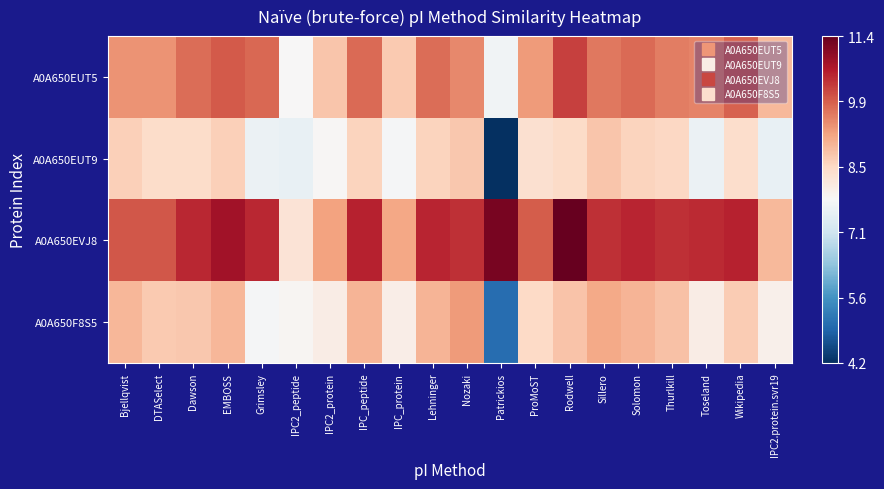

Which series has the largest range (max minus min)?

A0A650EUT9